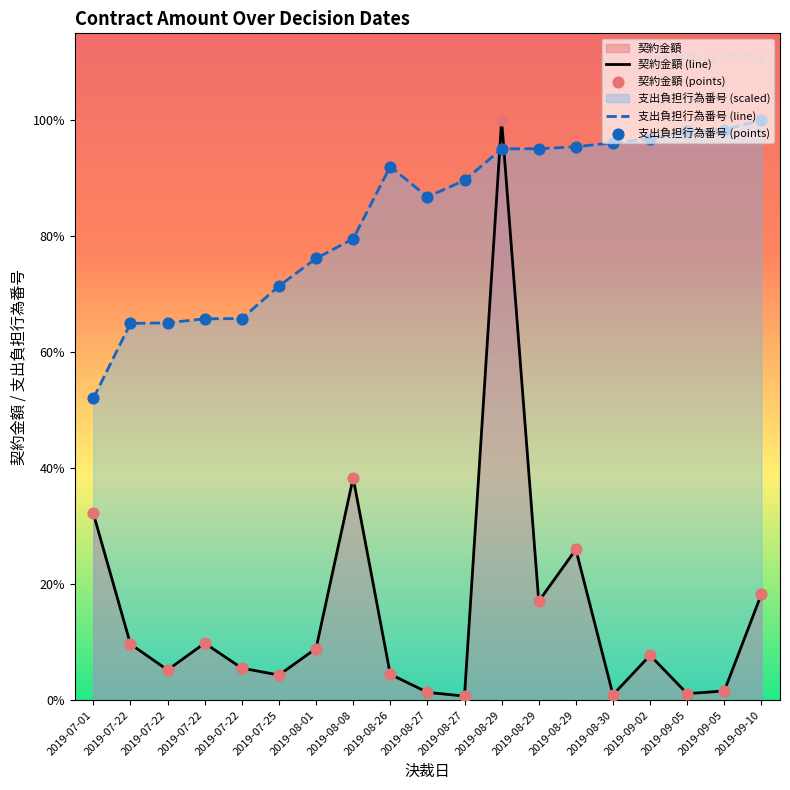

Is the value of 支出負担行為番号 (points) at 2019-09-05 greater than the value of 契約金額 (points) at 2019-08-26?

Yes